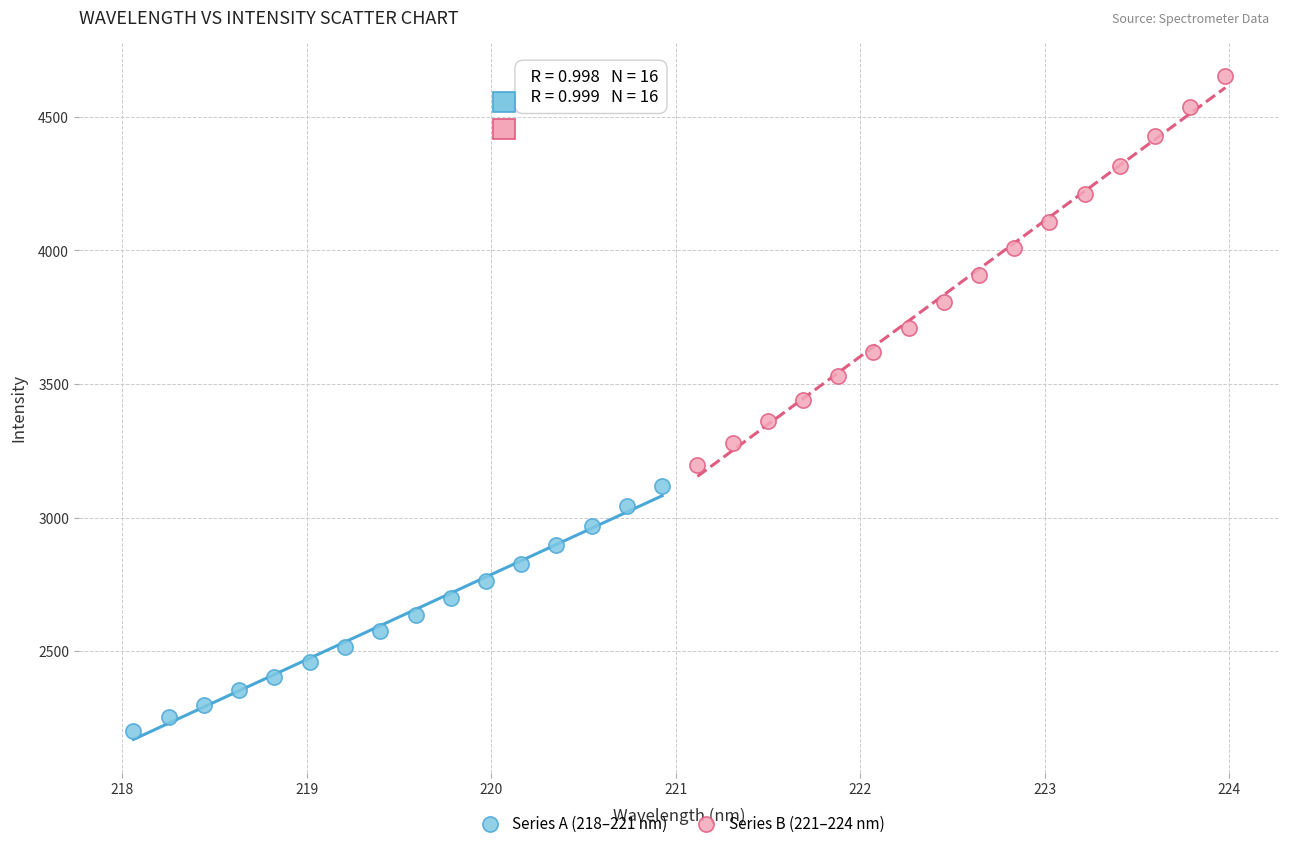

Which series has the largest Y range (max minus min)?

Series B (221–224 nm)